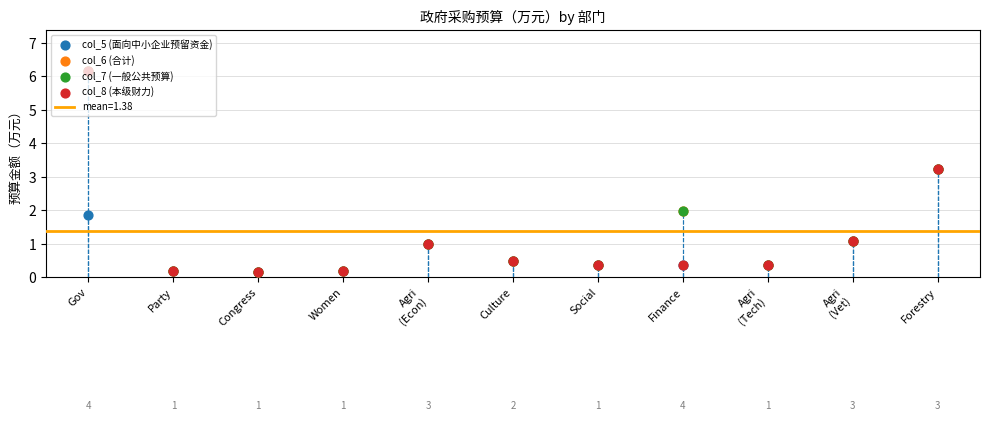

Is the value of col_6 (合计) at Party greater than the value of col_8 (本级财力) at Agri
(Econ)?

No